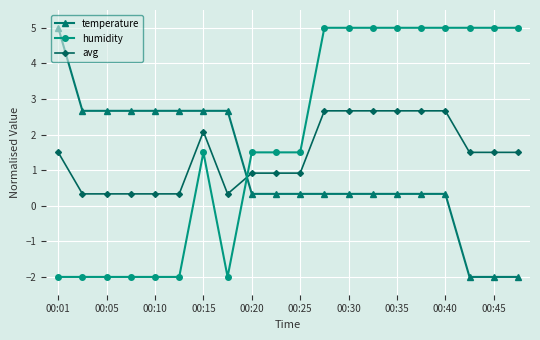

After their last crossing, which series has the higher values: avg or humidity?

humidity